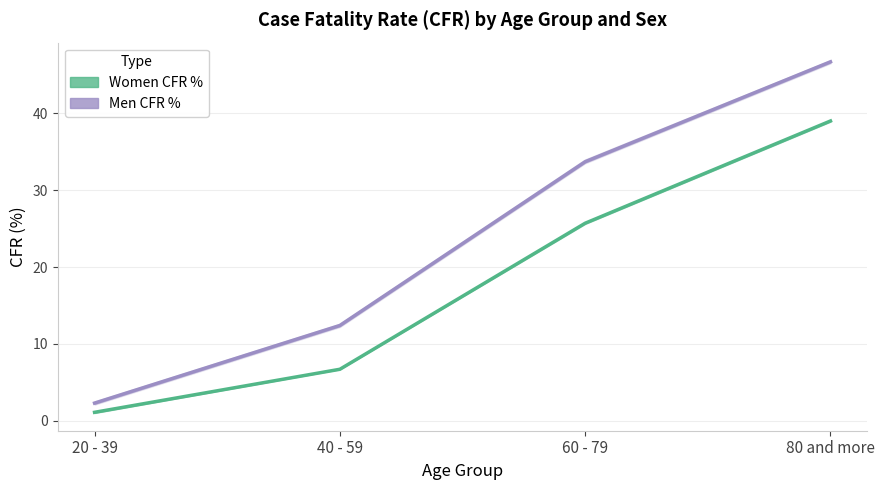

True or false: Men CFR % and Women CFR % cross at least once.

False